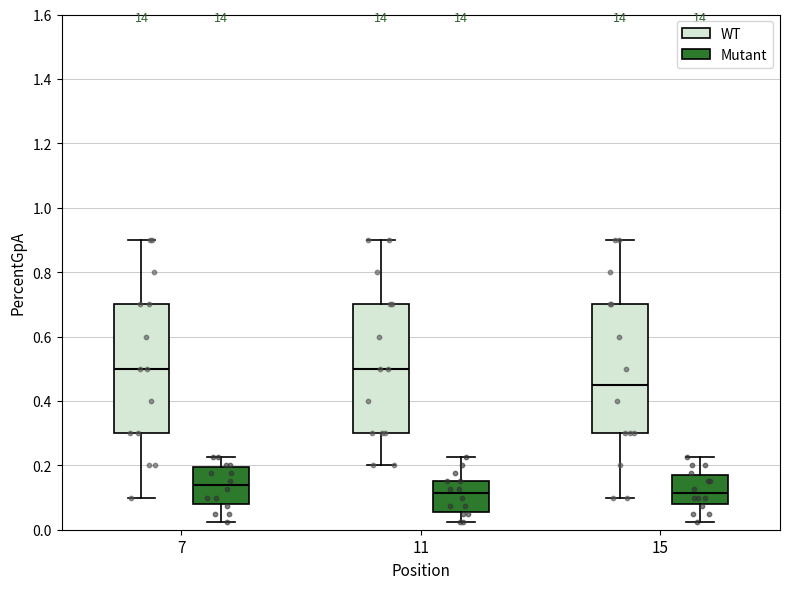

Reading left to right, read every box against the y-axis: the position of its median line, the range the box covers, and the ends of its whiskers. The values are not printed on the chart, so give them approximately, as read against the axis.

7 (WT): median 0.50, box 0.30 to 0.70, whiskers 0.10 to 0.90
7 (Mutant): median 0.14, box 0.08 to 0.20, whiskers 0.02 to 0.22
11 (WT): median 0.50, box 0.30 to 0.70, whiskers 0.20 to 0.90
11 (Mutant): median 0.12, box 0.06 to 0.16, whiskers 0.02 to 0.22
15 (WT): median 0.46, box 0.30 to 0.70, whiskers 0.10 to 0.90
15 (Mutant): median 0.12, box 0.08 to 0.16, whiskers 0.02 to 0.22